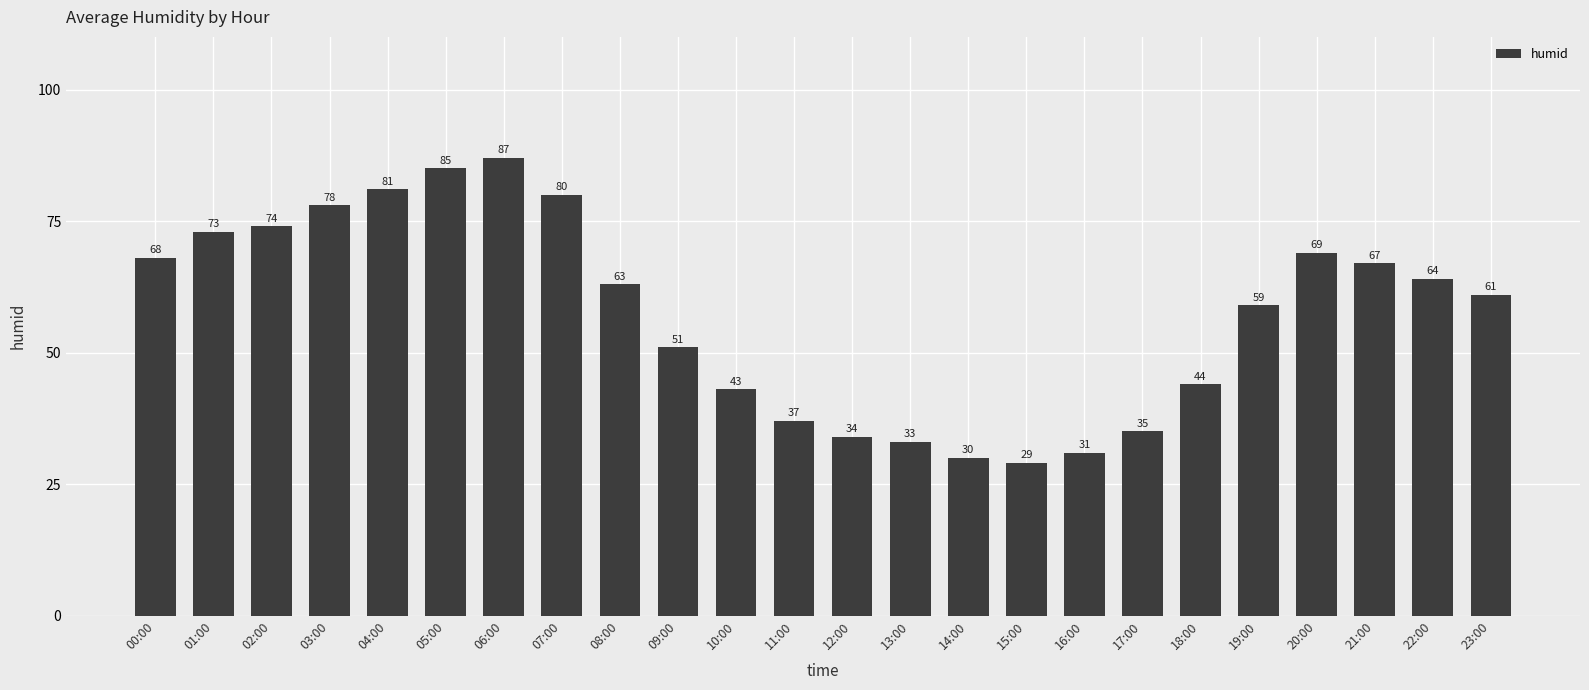

How many bars are there in total?

24